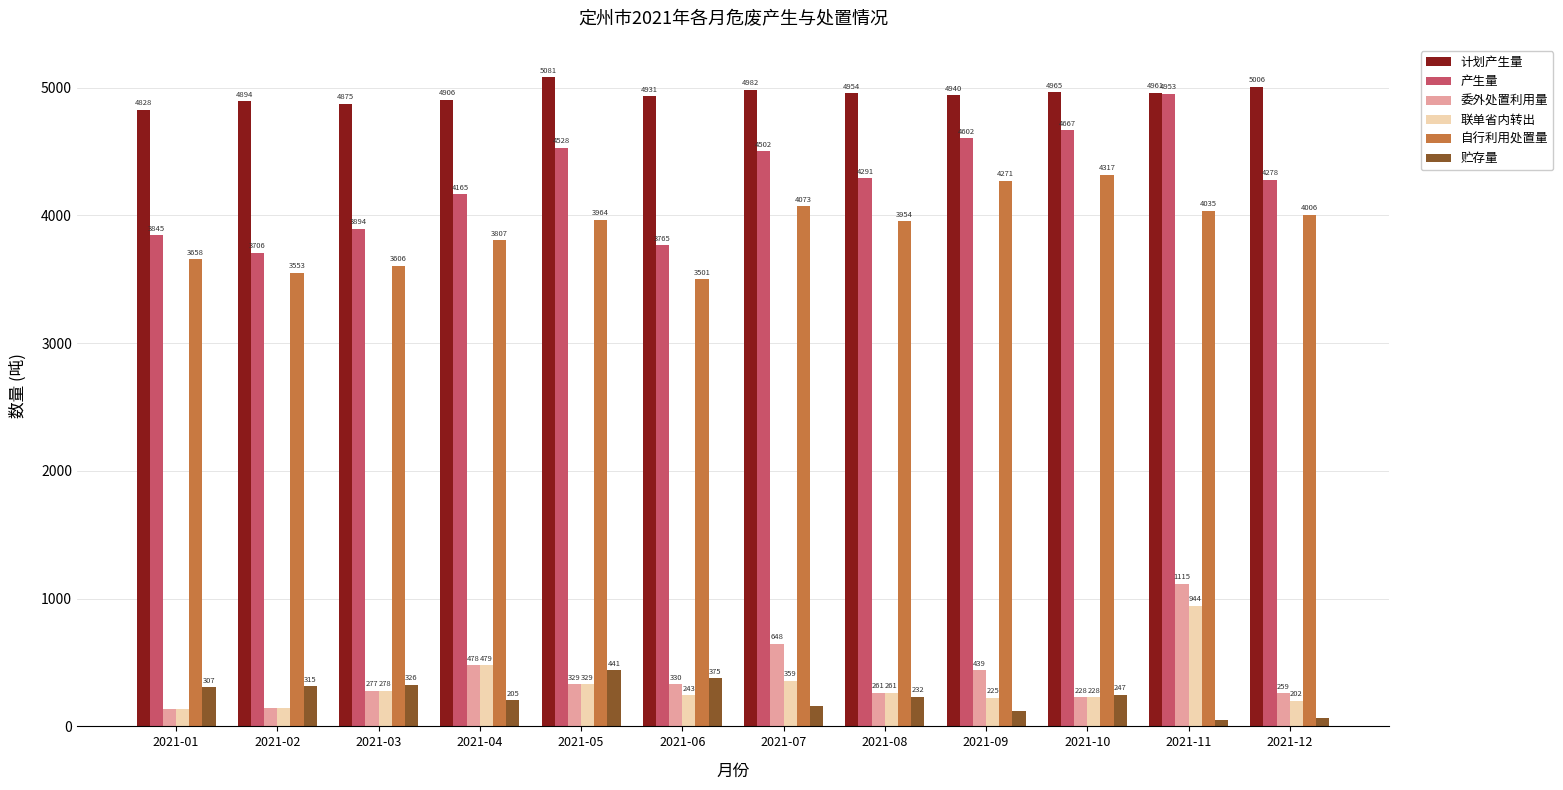

Which series has the largest range (max minus min)?

产生量